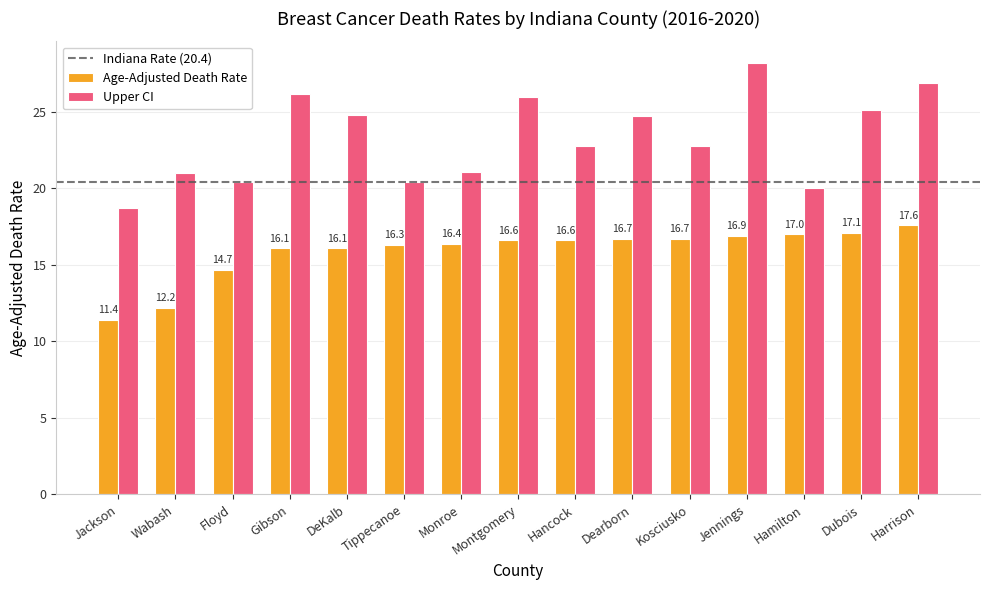

What is the total value across all series at Dearborn?

41.4